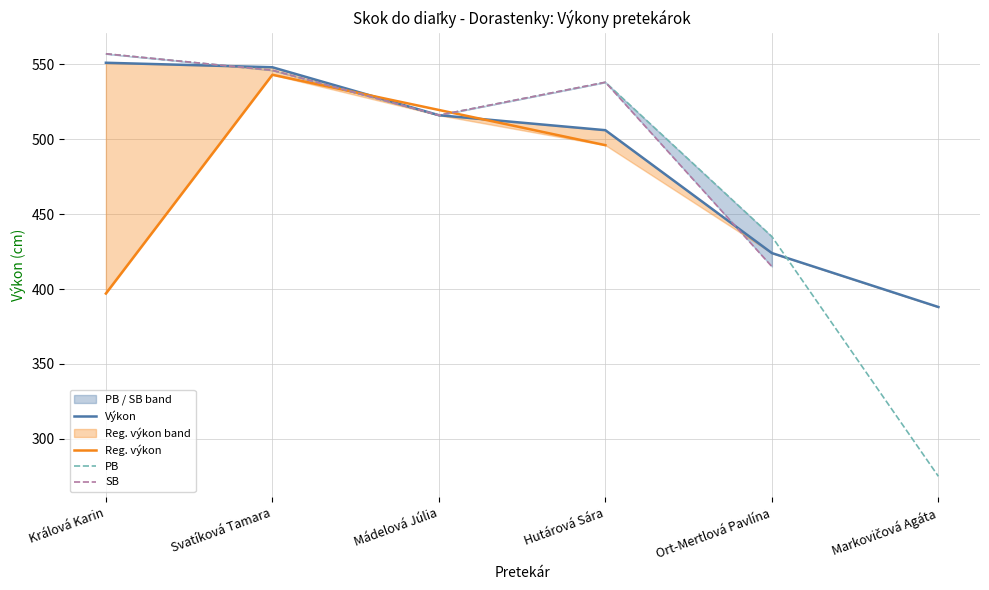

What is the sum of the PB values at Hutárová Sára and Ort-Mertlová Pavlína?

973